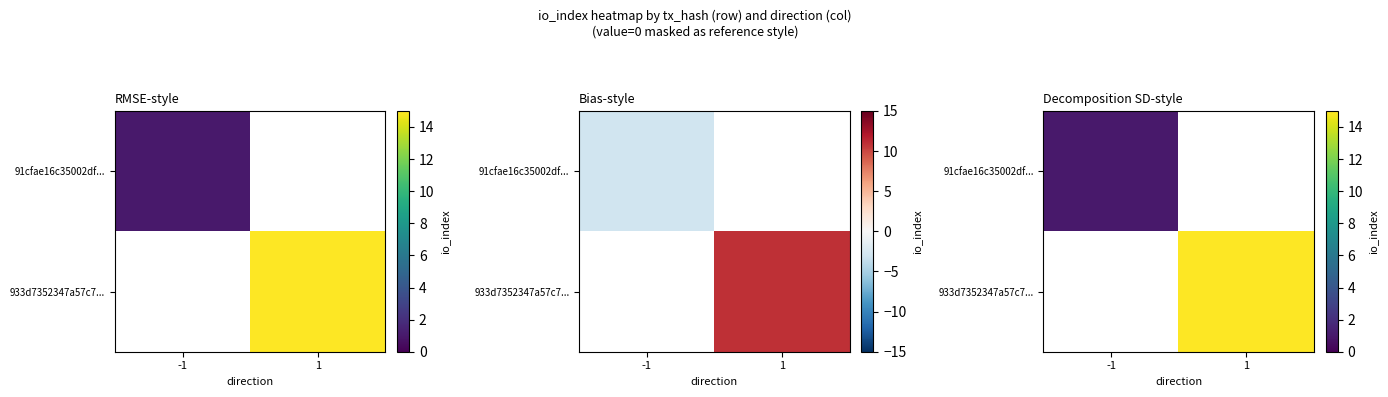

List the series in order of their peak value, lowest first.

91cfae16c35002df..., 933d7352347a57c7...